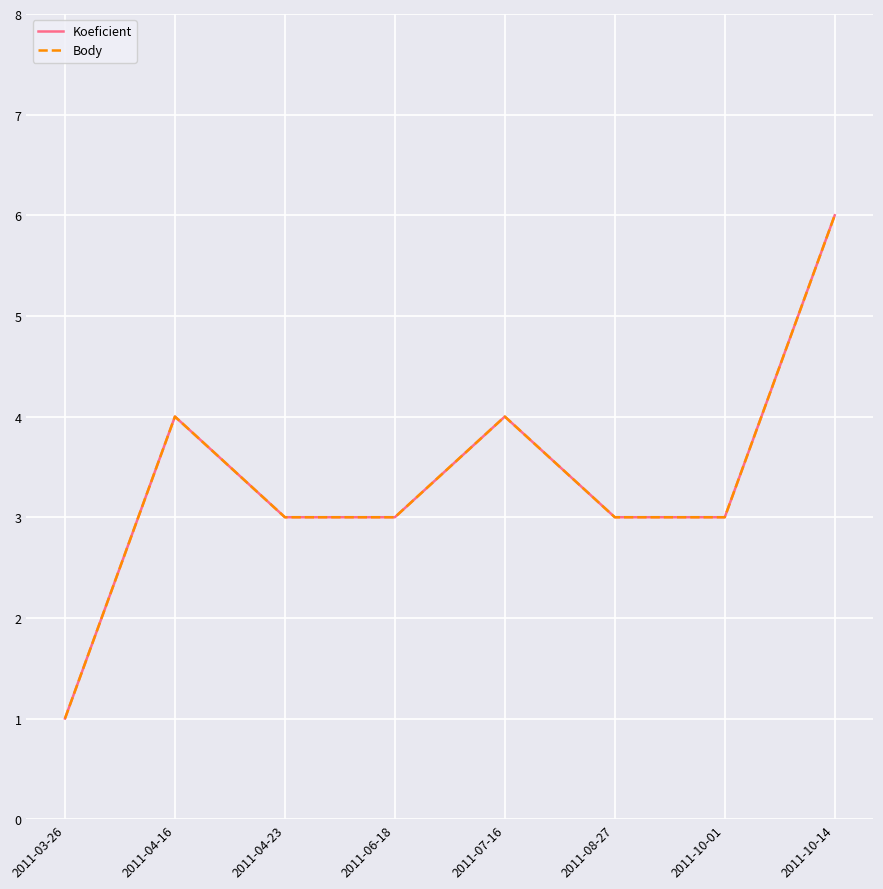

Which has a higher value, 2011-04-23 or 2011-04-16?

2011-04-16